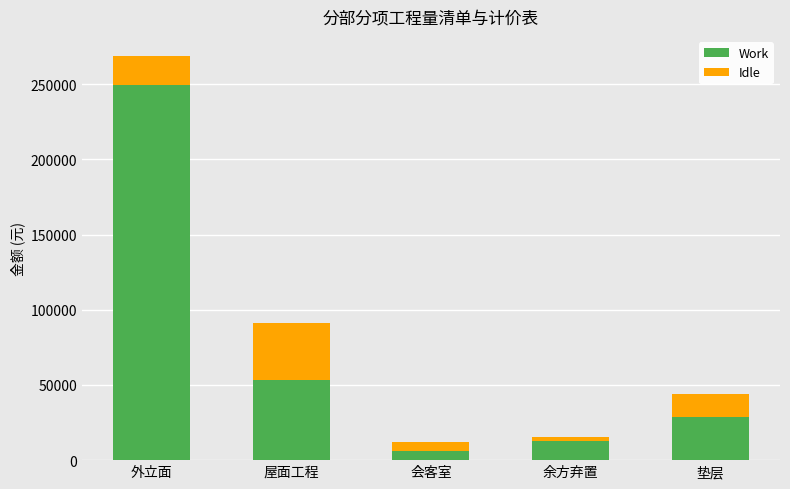

At which label does Work reach its peak?

外立面